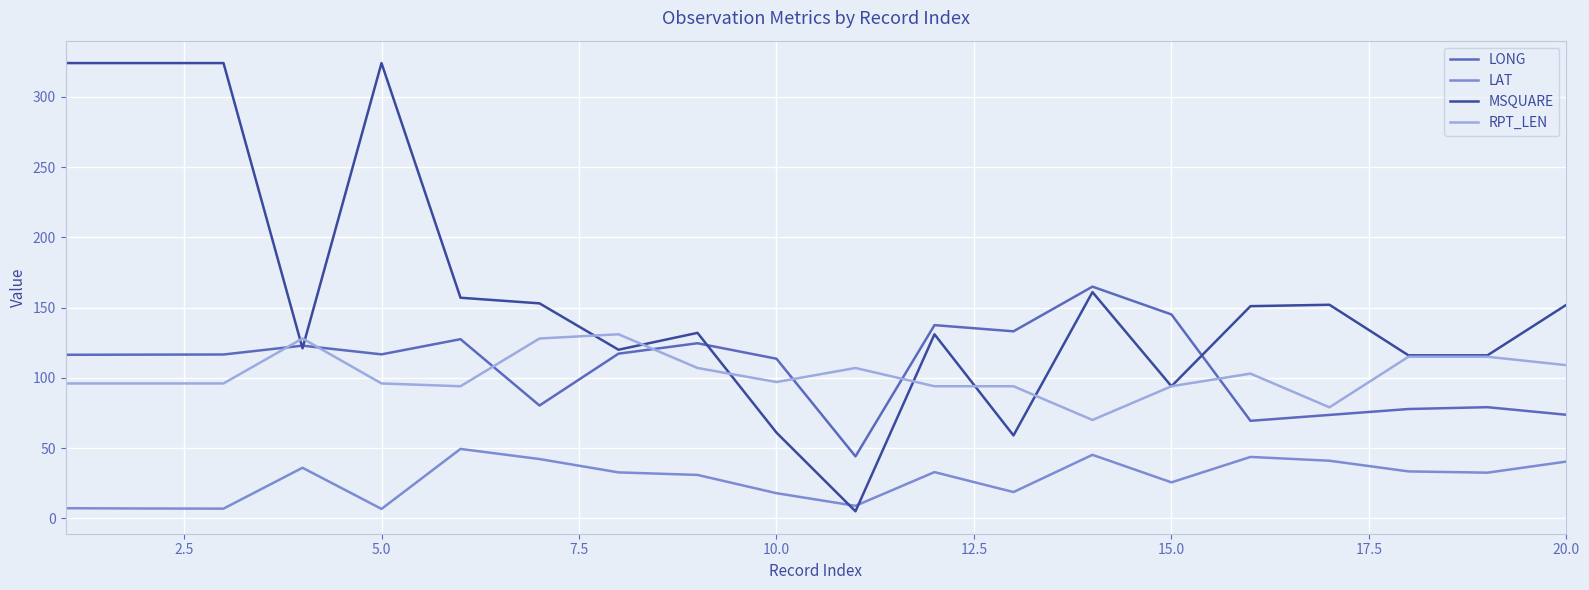

True or false: MSQUARE has more than 2 interior local peaks.

True